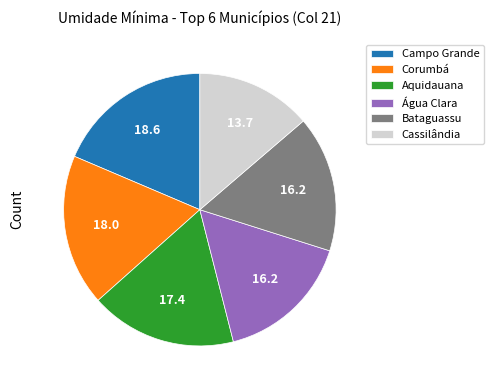

How many slices are in this pie chart?

6